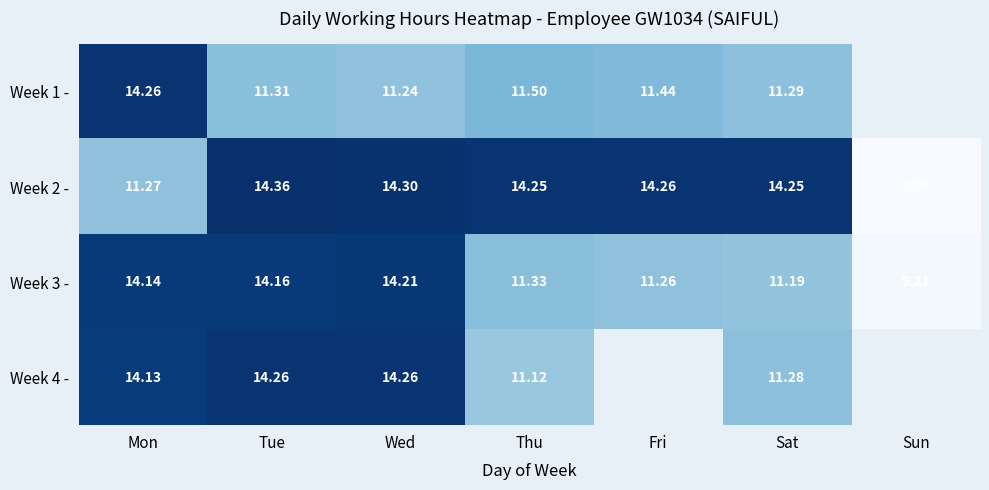

What is the sum of the Week 3 - values at Tue and Wed?

28.4